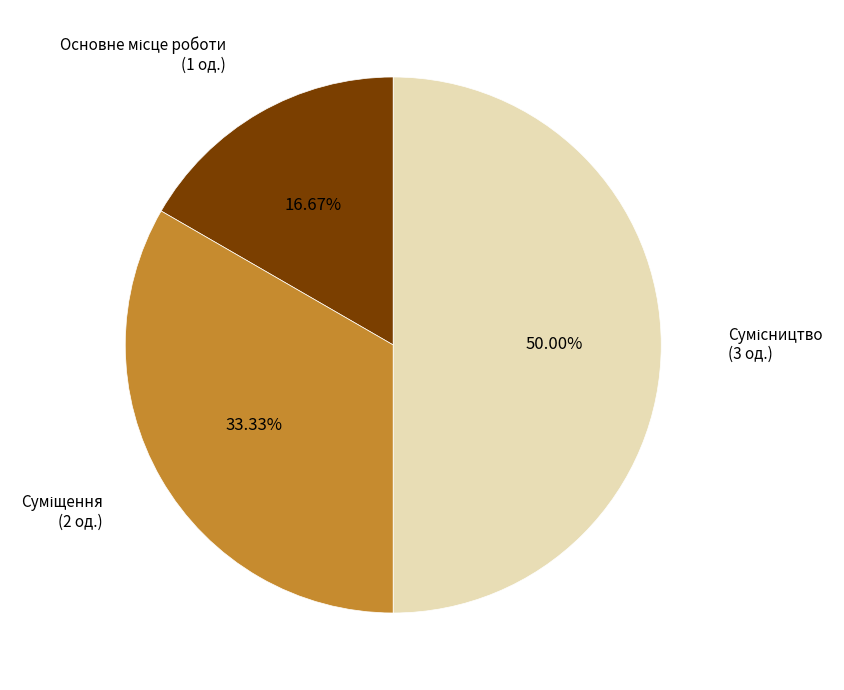

Count the number of slices in the pie.

3